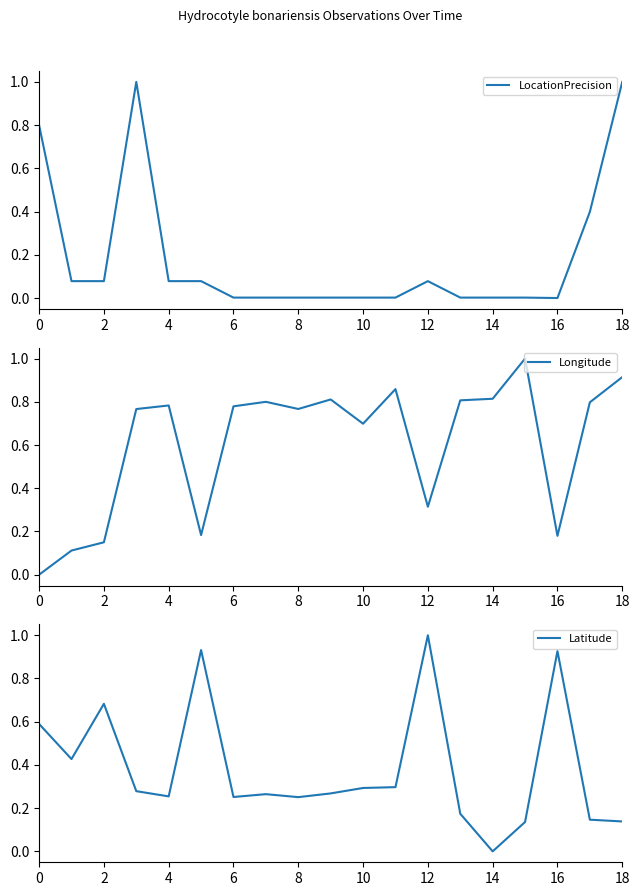

What is the average value of the Latitude series?

0.4